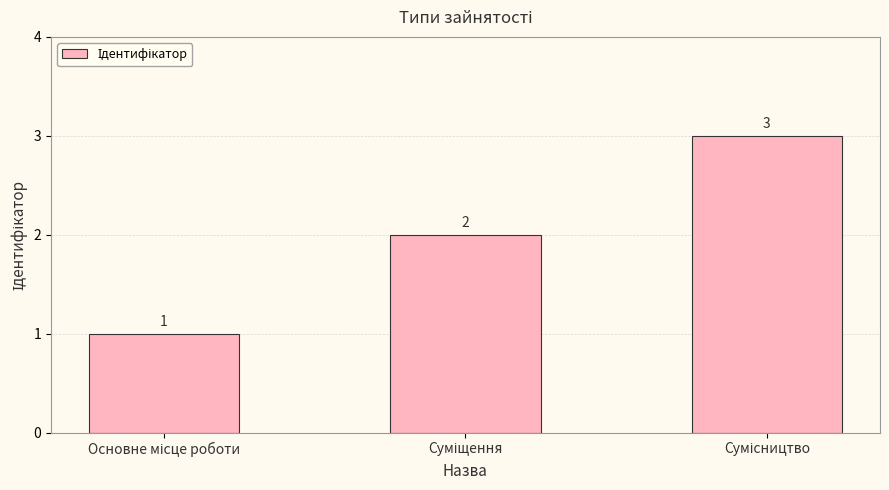

How many bars are there in total?

3